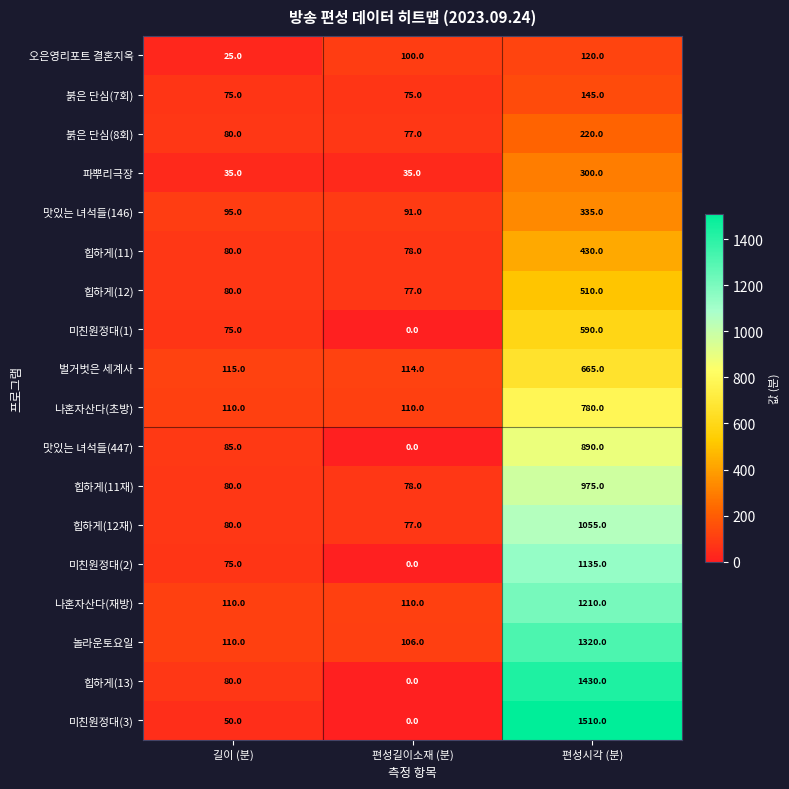

What is the greatest value displayed?

1510